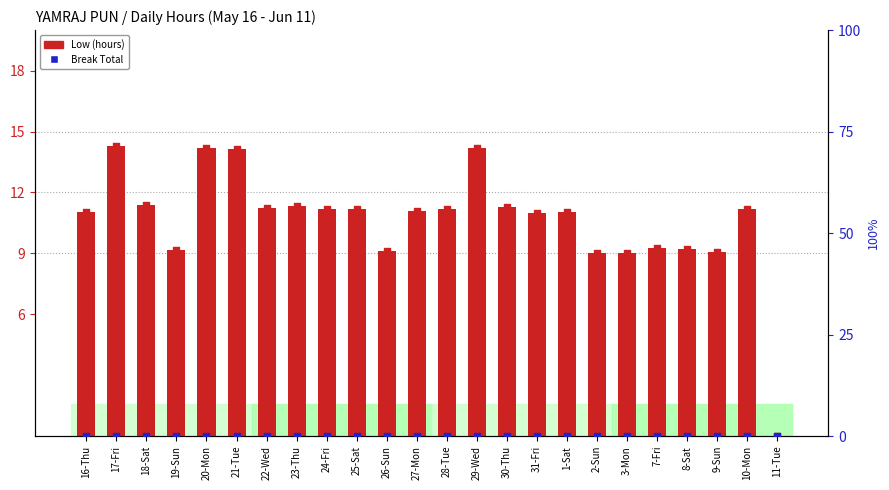

What are all the series names shown in the legend?

Low (hours), Break Total